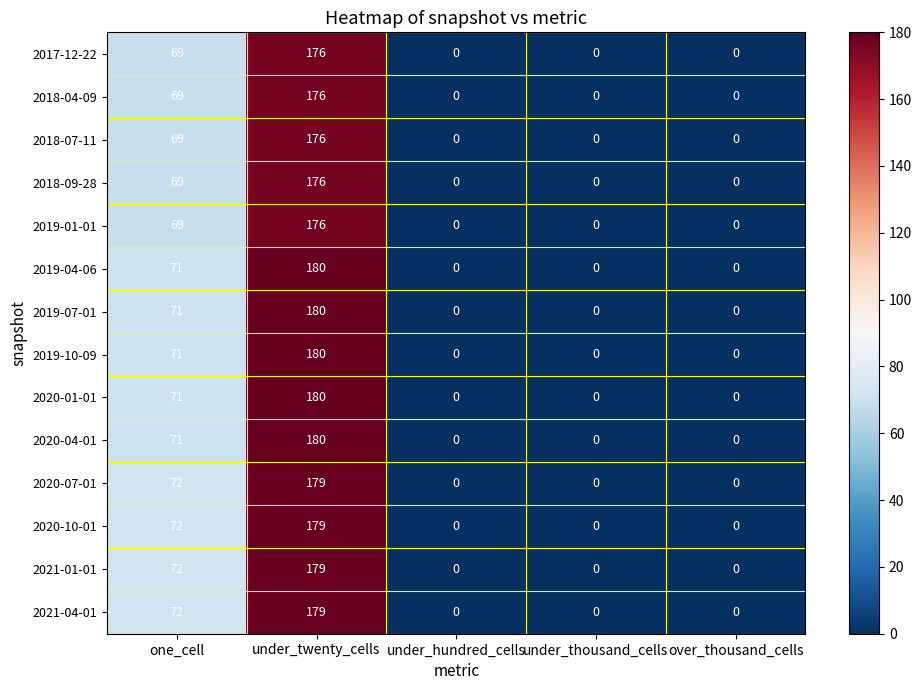

At which category is the sum across all series the highest?

under_twenty_cells